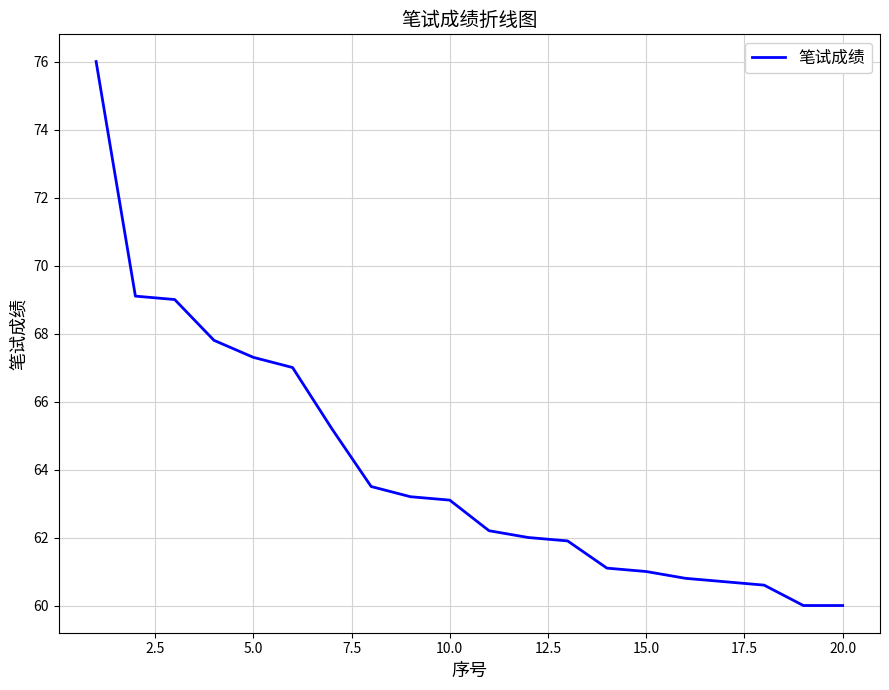

What is the smallest value displayed?

60.0